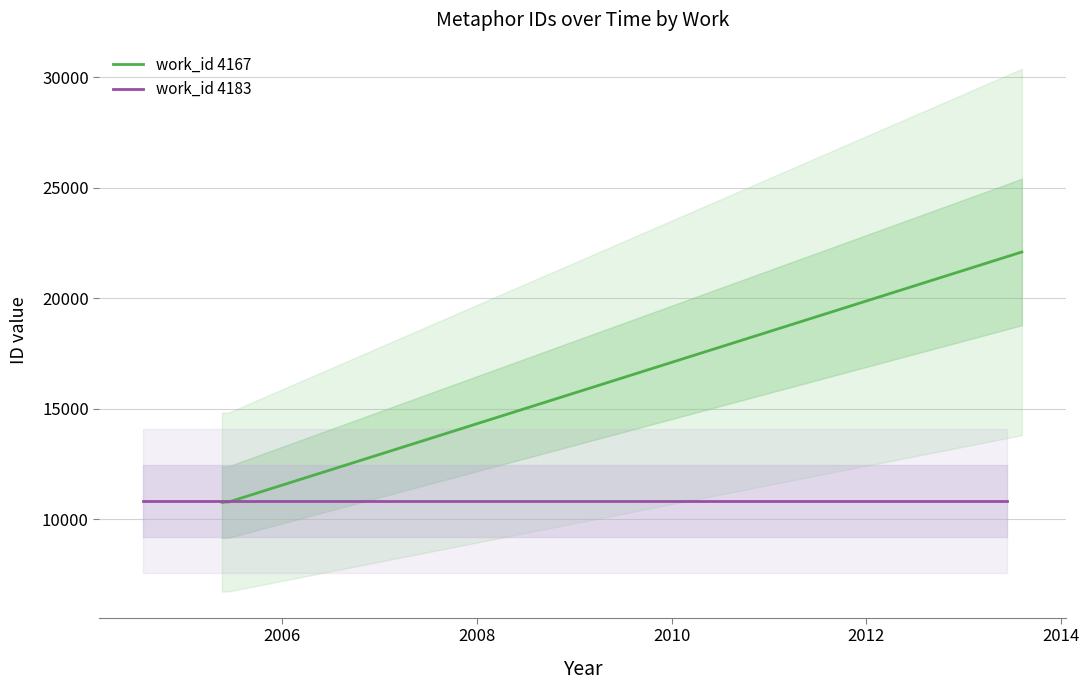

What is the sum of the values at 2005-05-18 and 2013-08-07?

32888